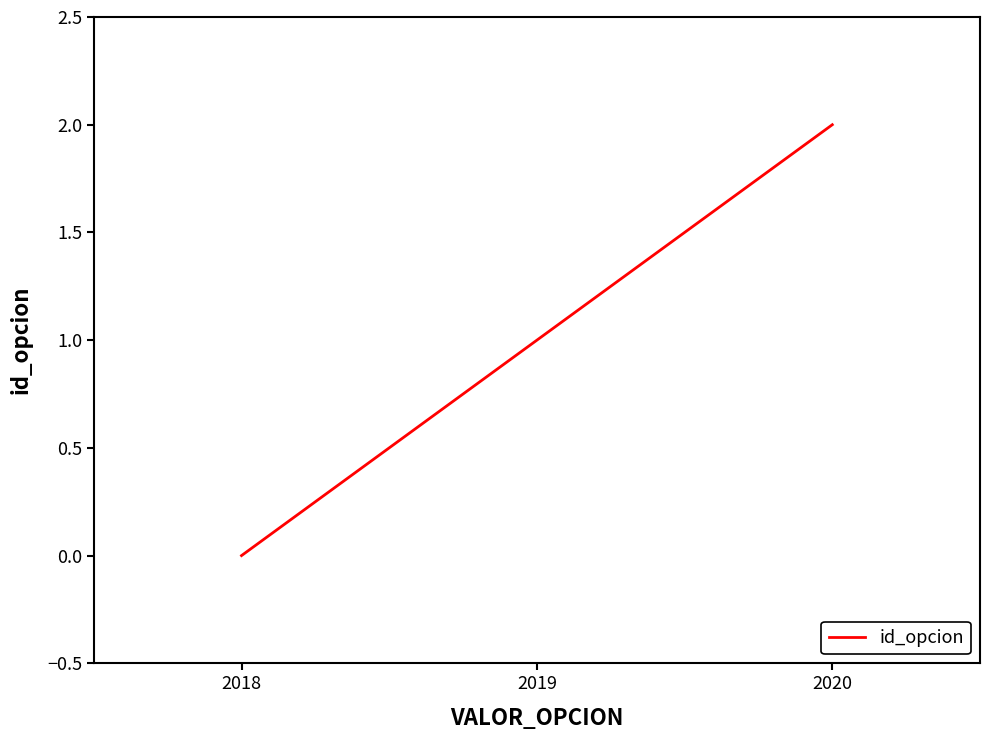

What is the change in value from 2018 to 2019?

+1